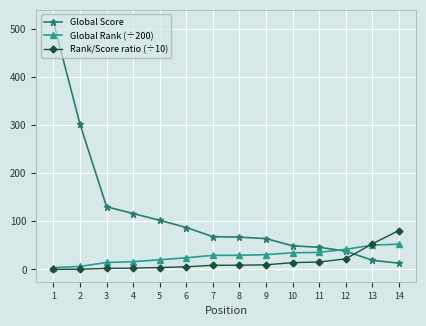

What is the lowest value of the Global Score series?

13.0